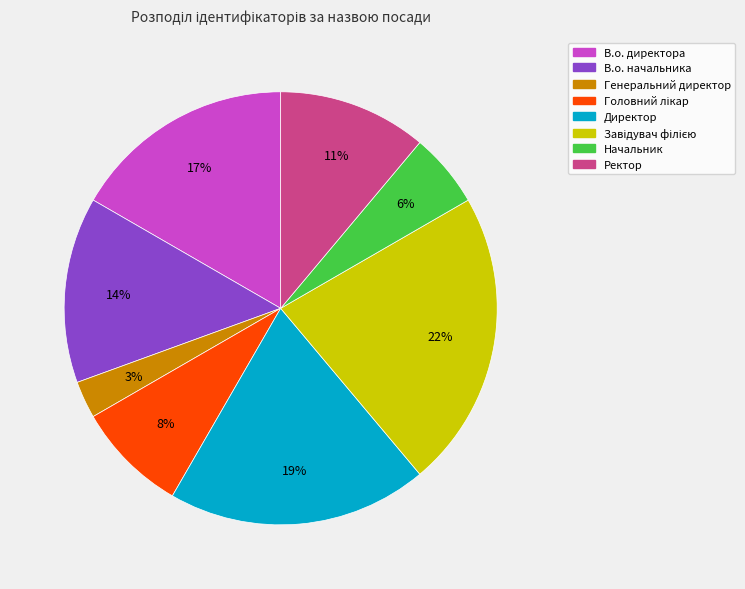

To the nearest percent, what portion does Начальник represent?

6%